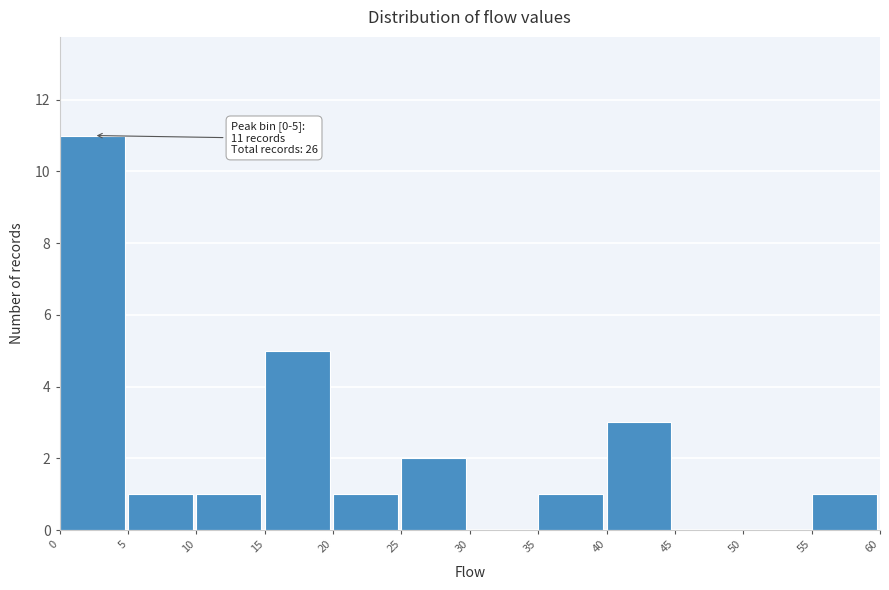

Which range on the x-axis has the tallest bar?

0 to 5